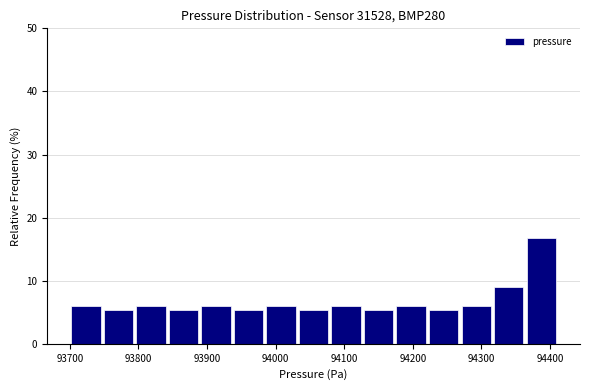

Reading left to right, transcribe this chart: for each bar, give the range it covers on the x-axis and its height. Neither the bar edges nor the heights are printed on the chart, so give them approximately, as read against the axes.

93700 to 93750: 6
93750 to 93790: 5
93790 to 93840: 6
93840 to 93890: 5
93890 to 93940: 6
93940 to 93980: 5
93980 to 94030: 6
94030 to 94080: 5
94080 to 94130: 6
94130 to 94170: 5
94170 to 94220: 6
94220 to 94270: 5
94270 to 94320: 6
94320 to 94360: 9
94360 to 94410: 17